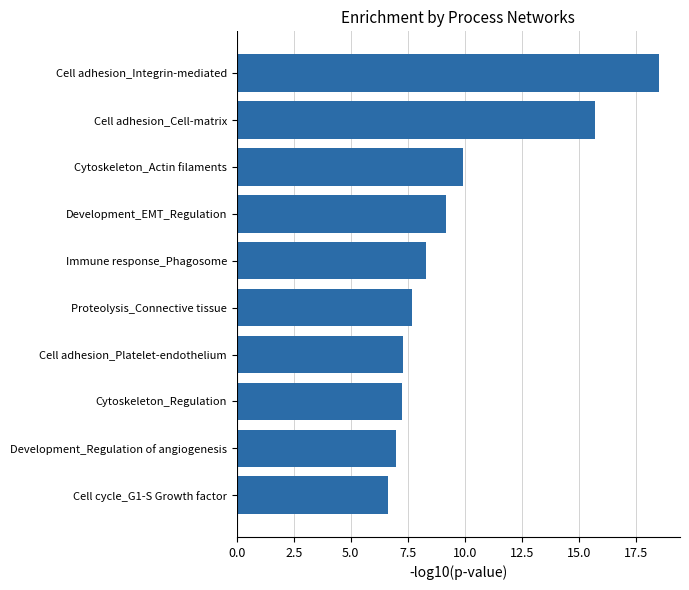

What is the greatest value displayed?

18.5